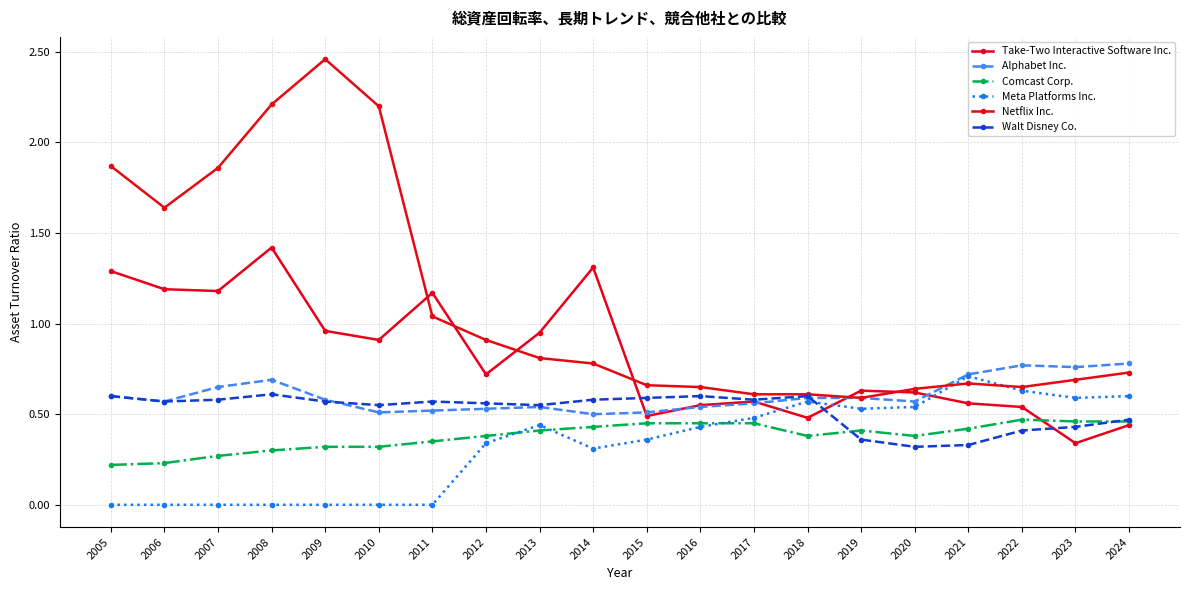

Between 2023 and 2016, which is larger?

2016